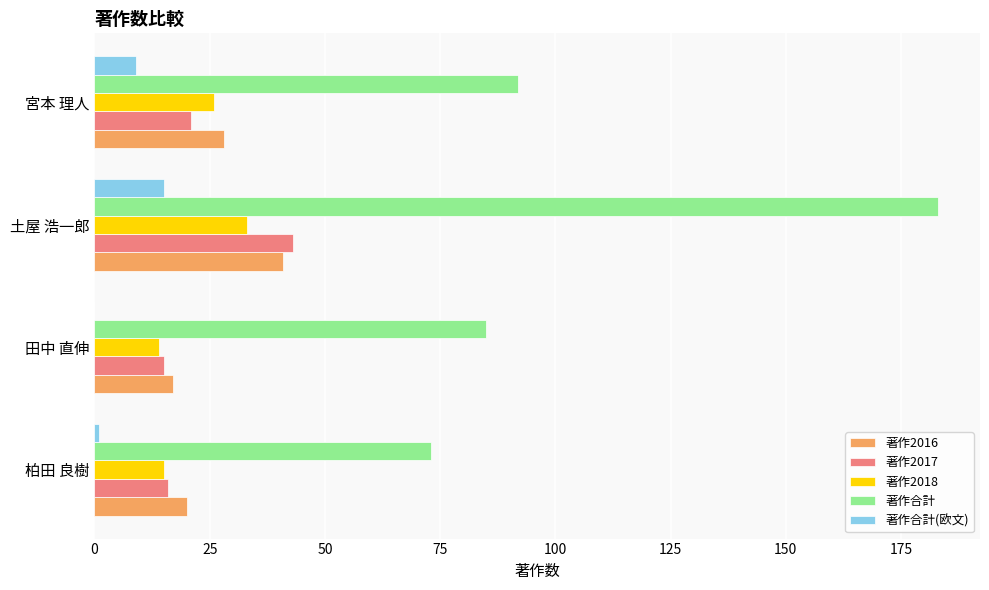

What is the highest value of the 著作2017 series?

43